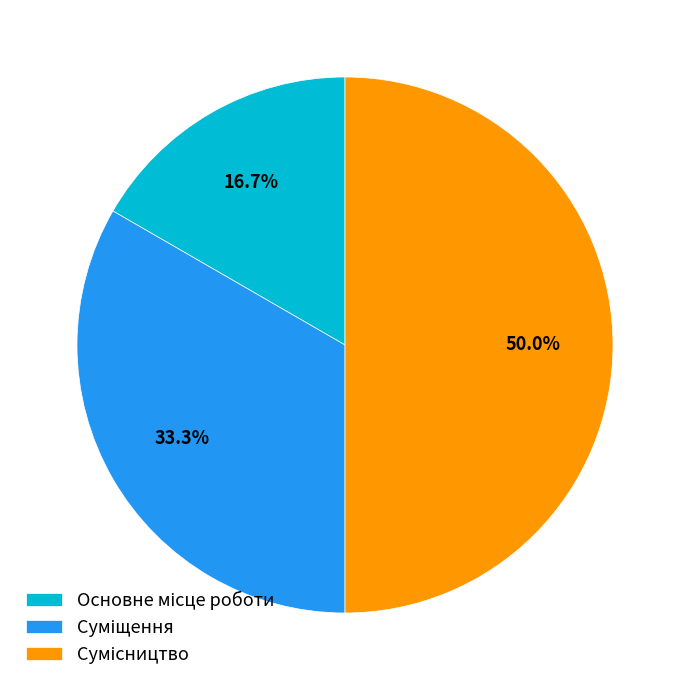

Which slice is the smallest?

Основне місце роботи